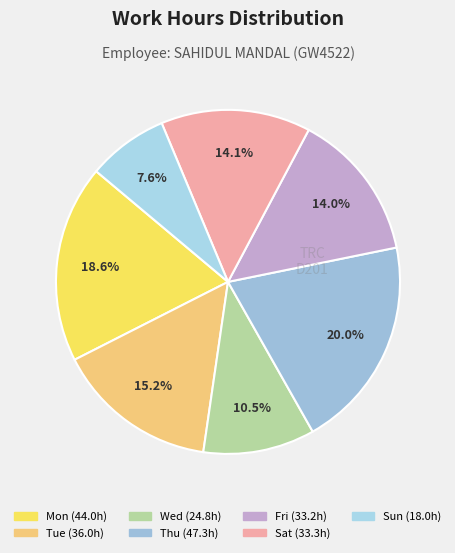

Is there a majority slice in this chart?

No